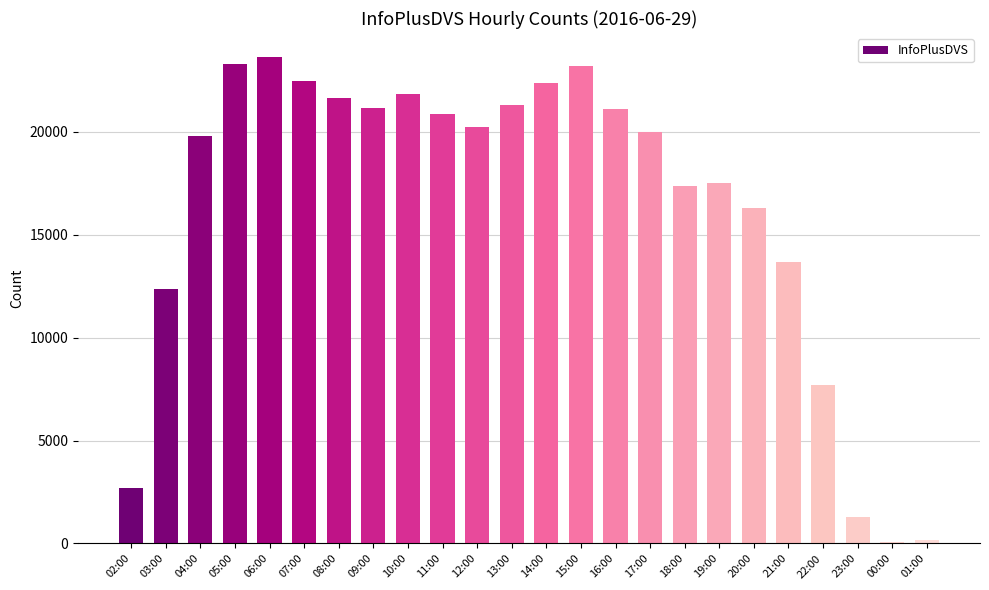

Which has a higher value, 02:00 or 12:00?

12:00